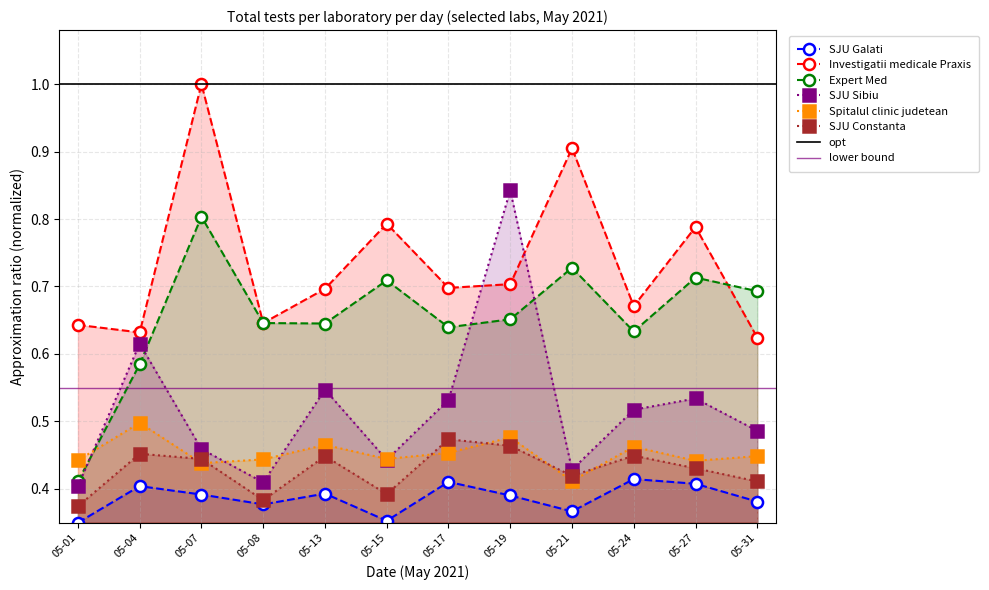

What is the average value of the [GL] SJU Galati series?

0.4